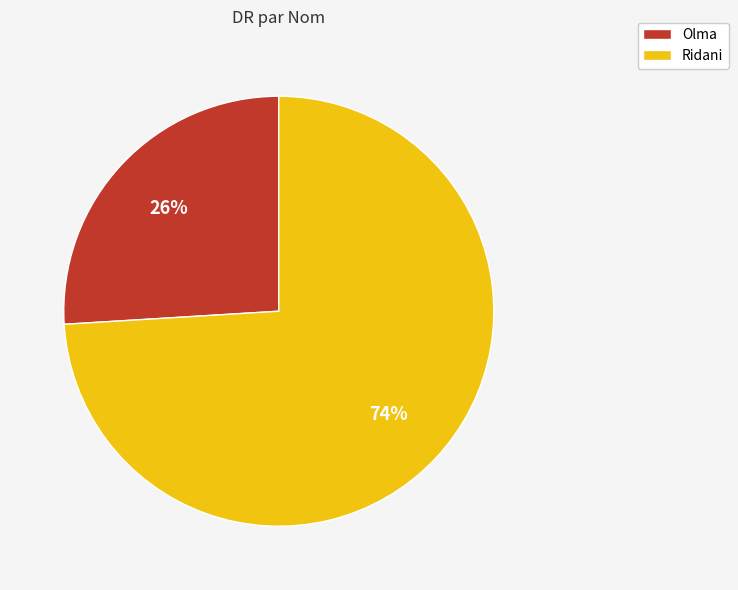

To the nearest percent, what portion does Olma represent?

26%